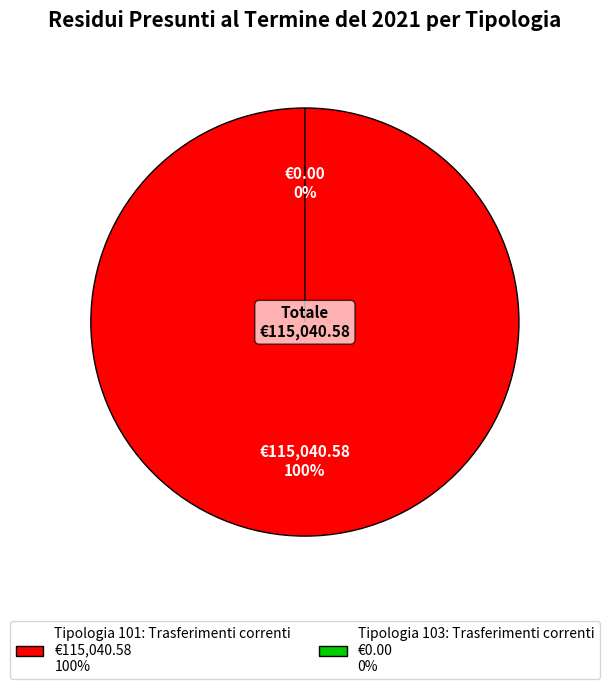

What percentage do Tipologia 103: Trasferimenti correnti and Tipologia 101: Trasferimenti correnti together represent?

100.0%